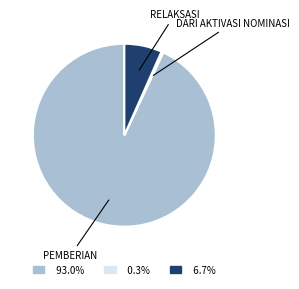

Does any single category account for the majority?

Yes